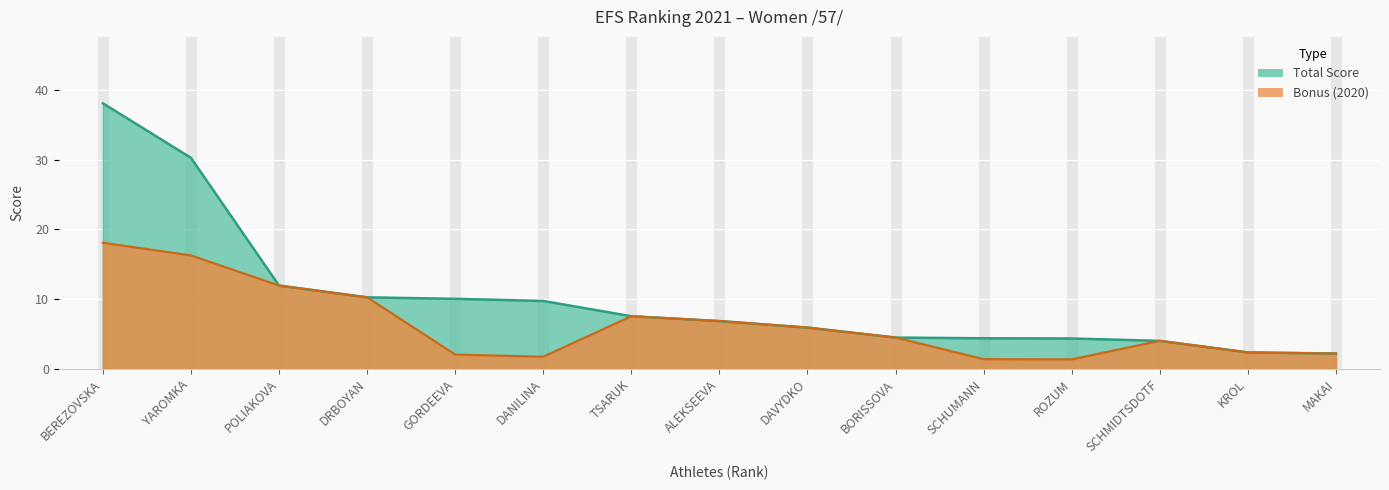

What is the difference between the highest and lowest values at DANILINA?

8.0